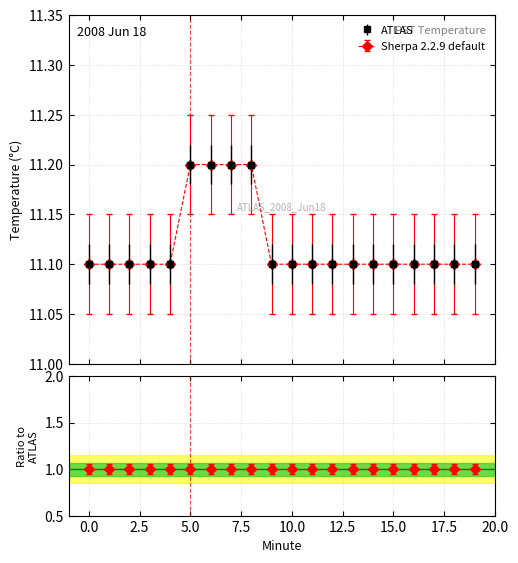

What is the difference between the second highest and second lowest values in the ATLAS series?

0.1